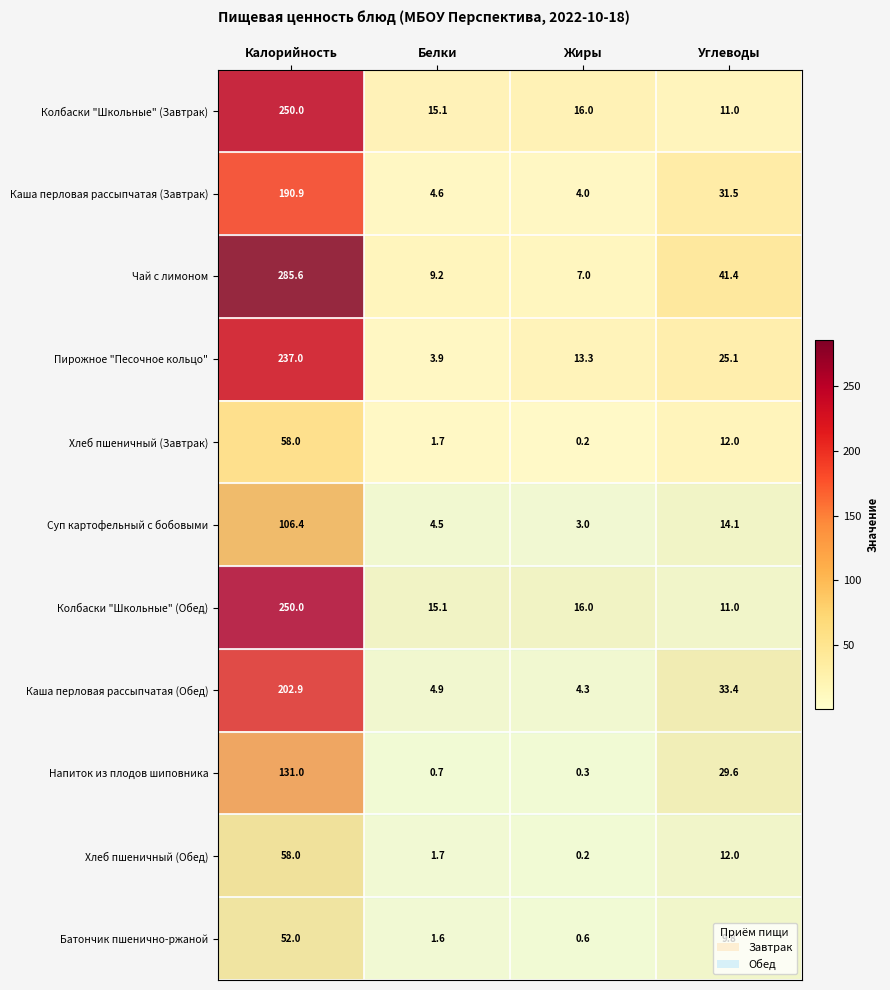

List the labels in order of Батончик пшенично-ржаной value, smallest first.

Жиры, Белки, Углеводы, Калорийность